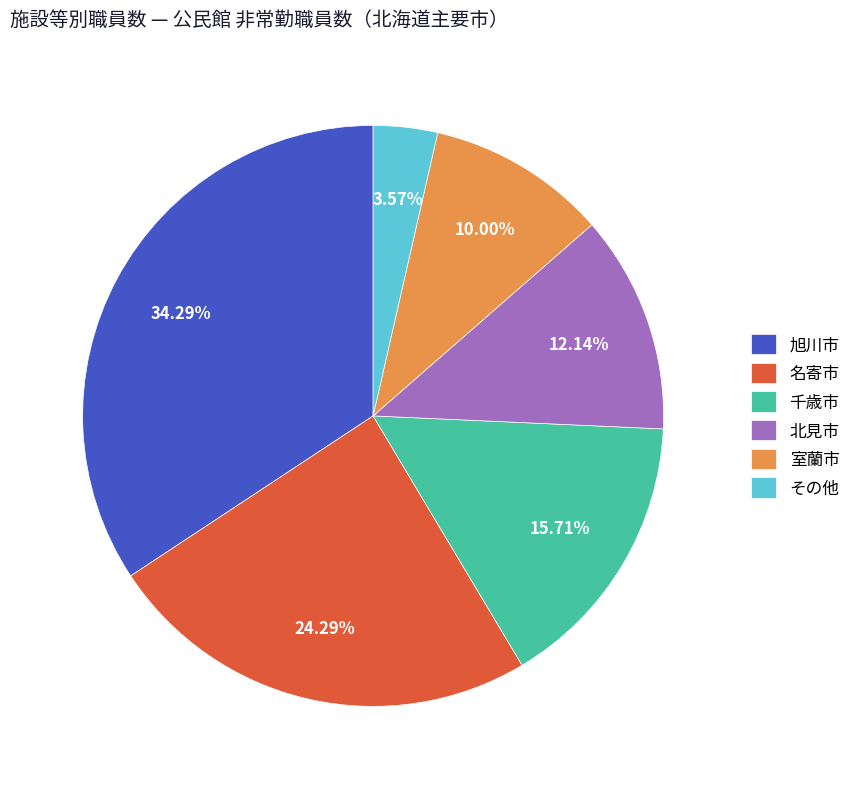

Combined, do 名寄市 and 室蘭市 account for over 50%?

No